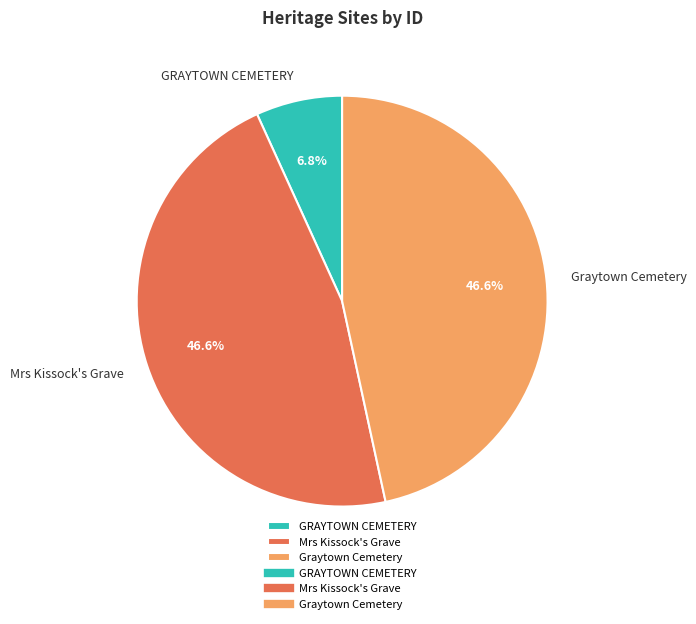

To the nearest percent, what is the average slice percentage?

33%